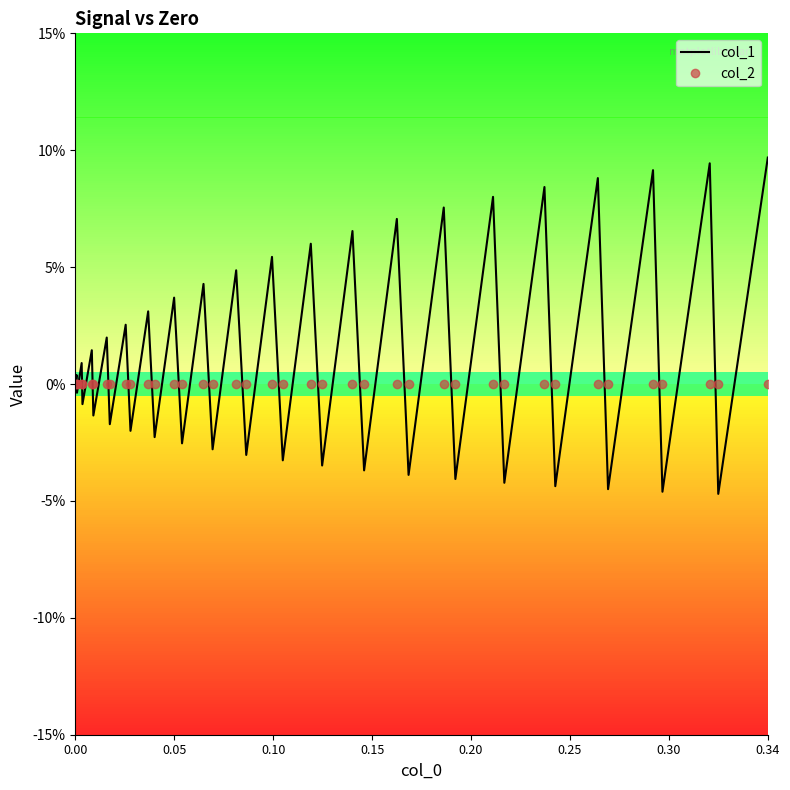

Reading left to right, extract all data points from this chart.

col_1: 0.0	0.0	-0.0	0.0	-0.0	0.0	-0.0	0.0	-0.0	0.0	-0.0	0.0	-0.0	0.0	-0.0	0.0	-0.0	0.0	-0.0	0.1	-0.0	0.1	-0.0	0.1	-0.0	0.1	-0.0	0.1	-0.0	0.1	-0.0	0.1	-0.0	0.1	-0.0	0.1	-0.0	0.1	-0.0	0.1
col_2: 0.0	0.0	0.0	0.0	0.0	0.0	0.0	0.0	0.0	0.0	0.0	0.0	0.0	0.0	0.0	0.0	0.0	0.0	0.0	0.0	0.0	0.0	0.0	0.0	0.0	0.0	0.0	0.0	0.0	0.0	0.0	0.0	0.0	0.0	0.0	0.0	0.0	0.0	0.0	0.0